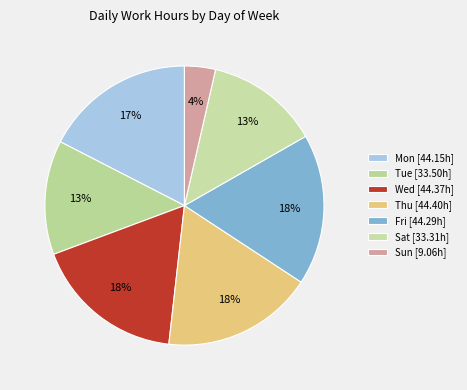

Is there any slice that represents more than half of the pie?

No